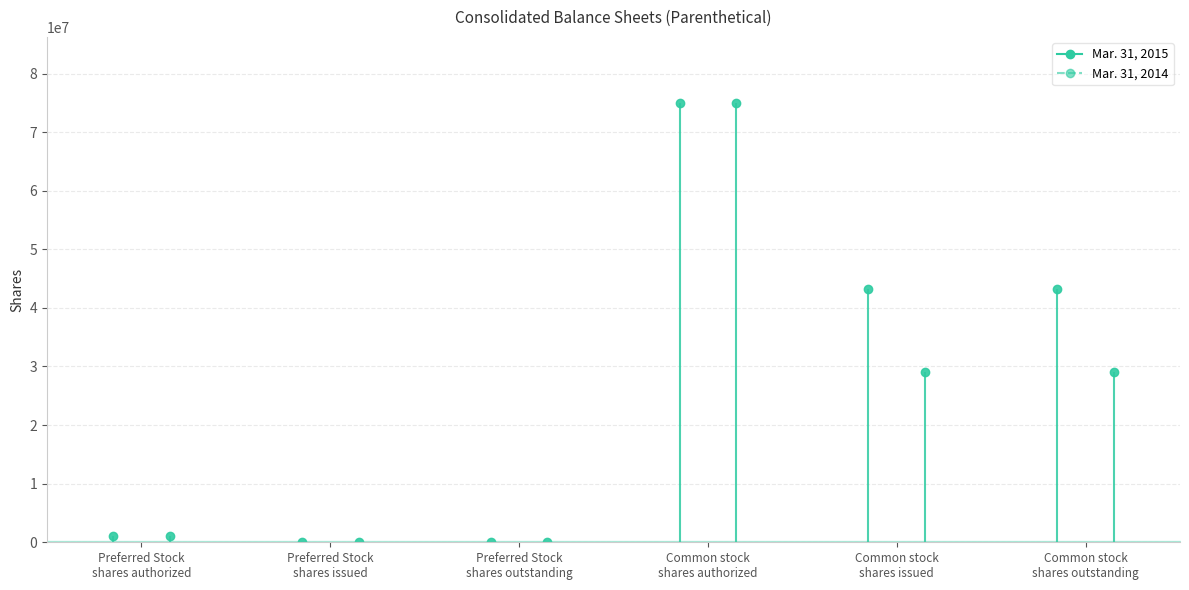

What is the label of the 2nd point from the right?

Common stock
shares issued